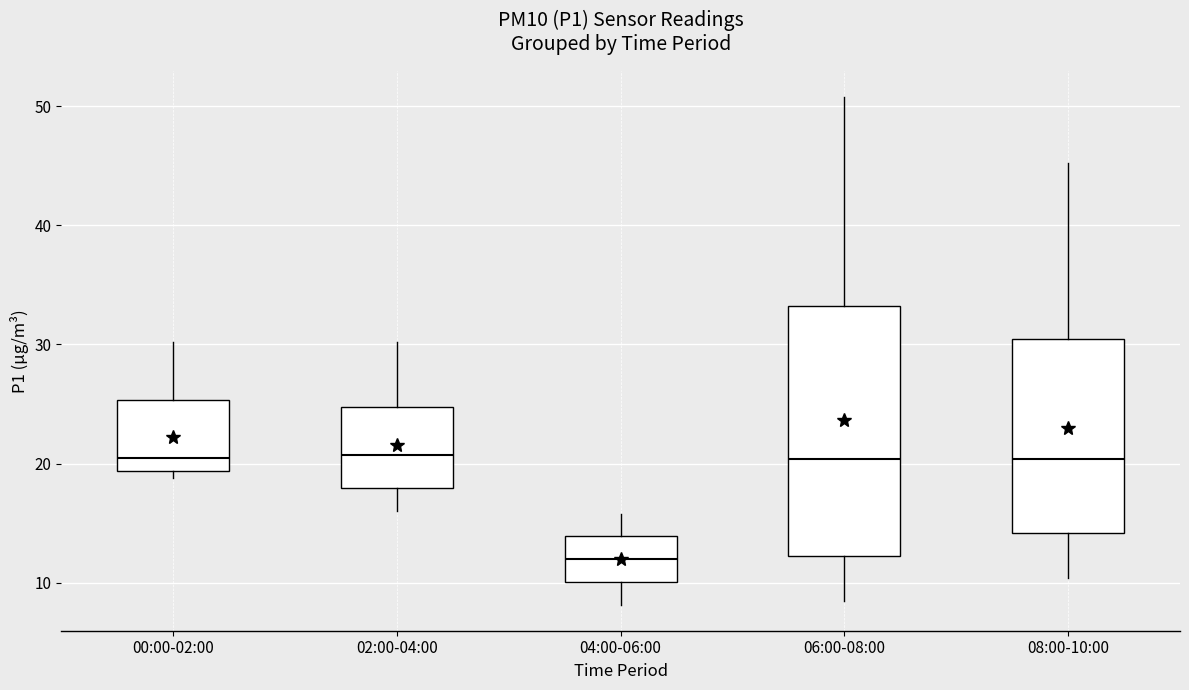

Where is the upper edge of the box for 06:00-08:00 on the y-axis? The values are not printed on the chart, so give them approximately, as read against the axis.

33